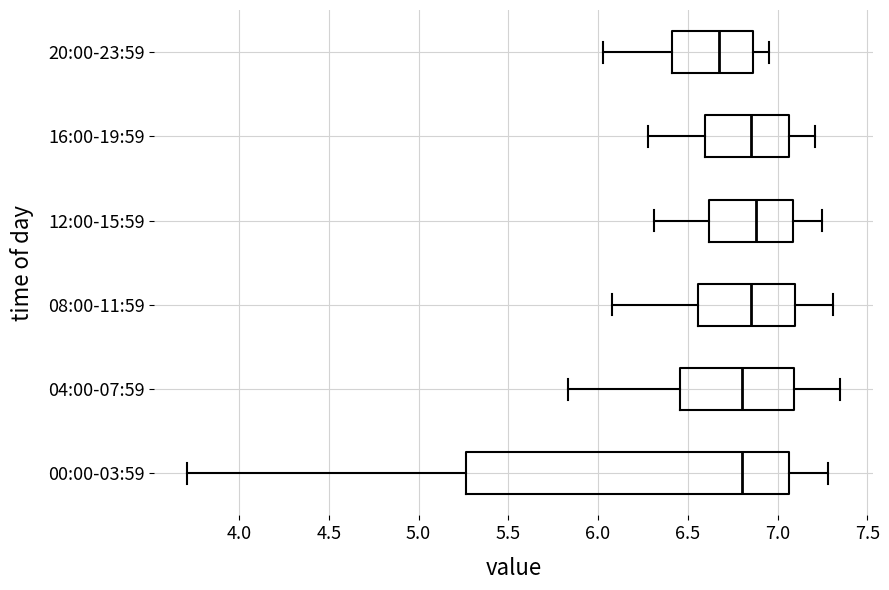

Where does the right whisker of the box for 04:00-07:59 end on the x-axis? The values are not printed on the chart, so give them approximately, as read against the axis.

7.35